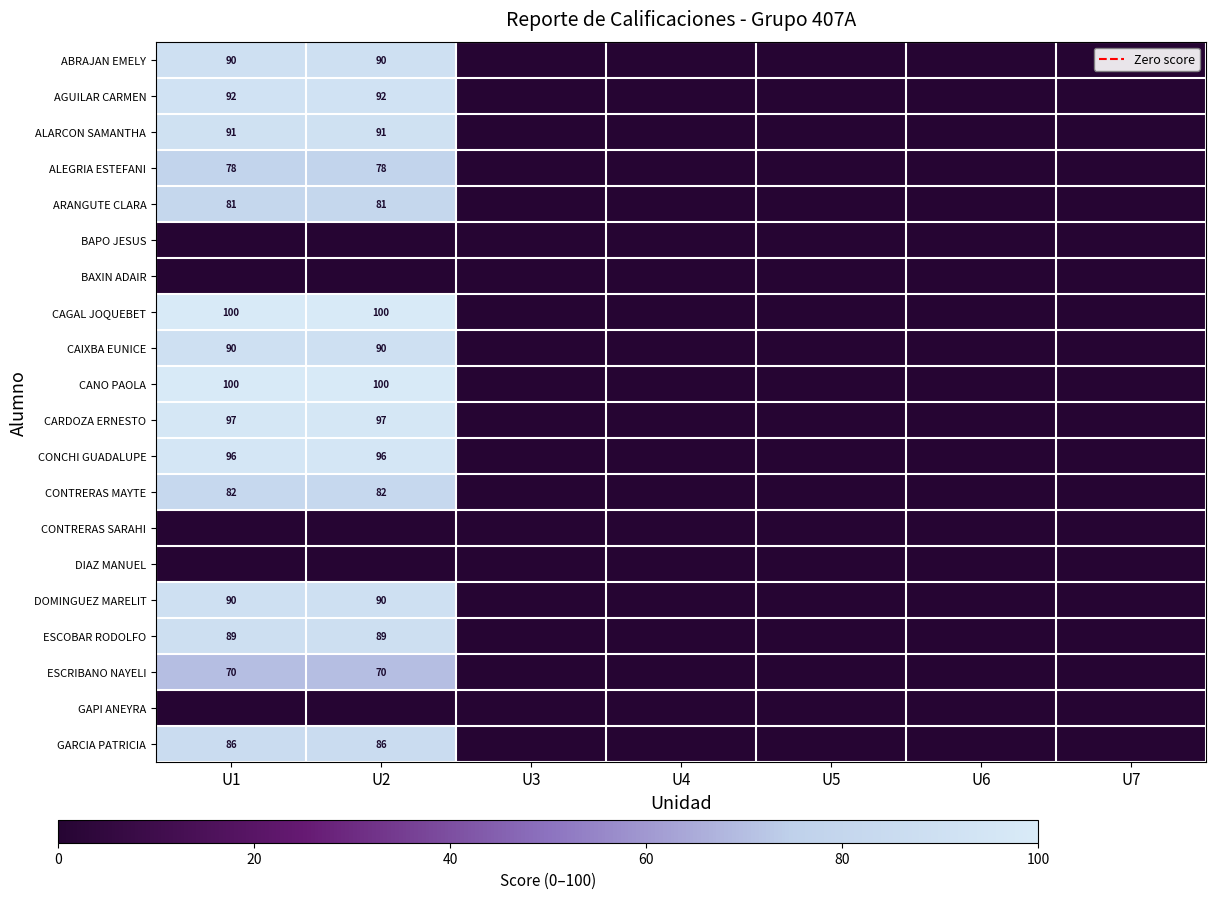

The value of CONTRERAS MAYTE at U1 is 111. True or false?

False